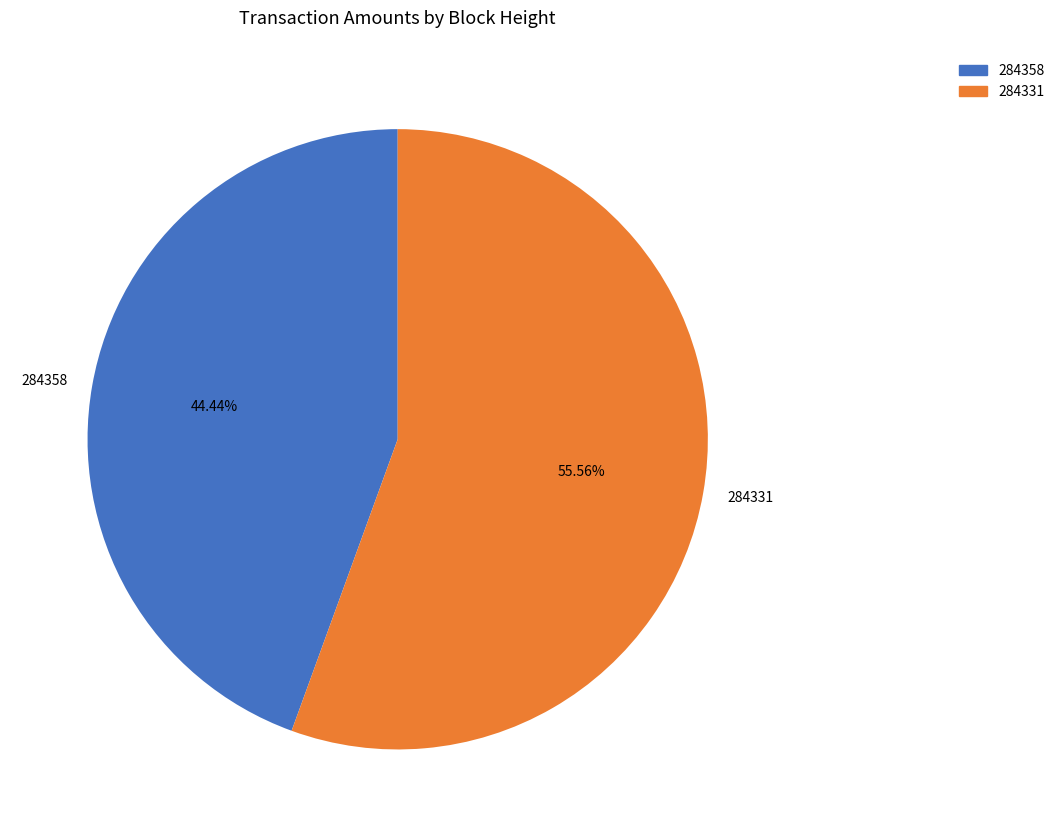

How many slices are in this pie chart?

2